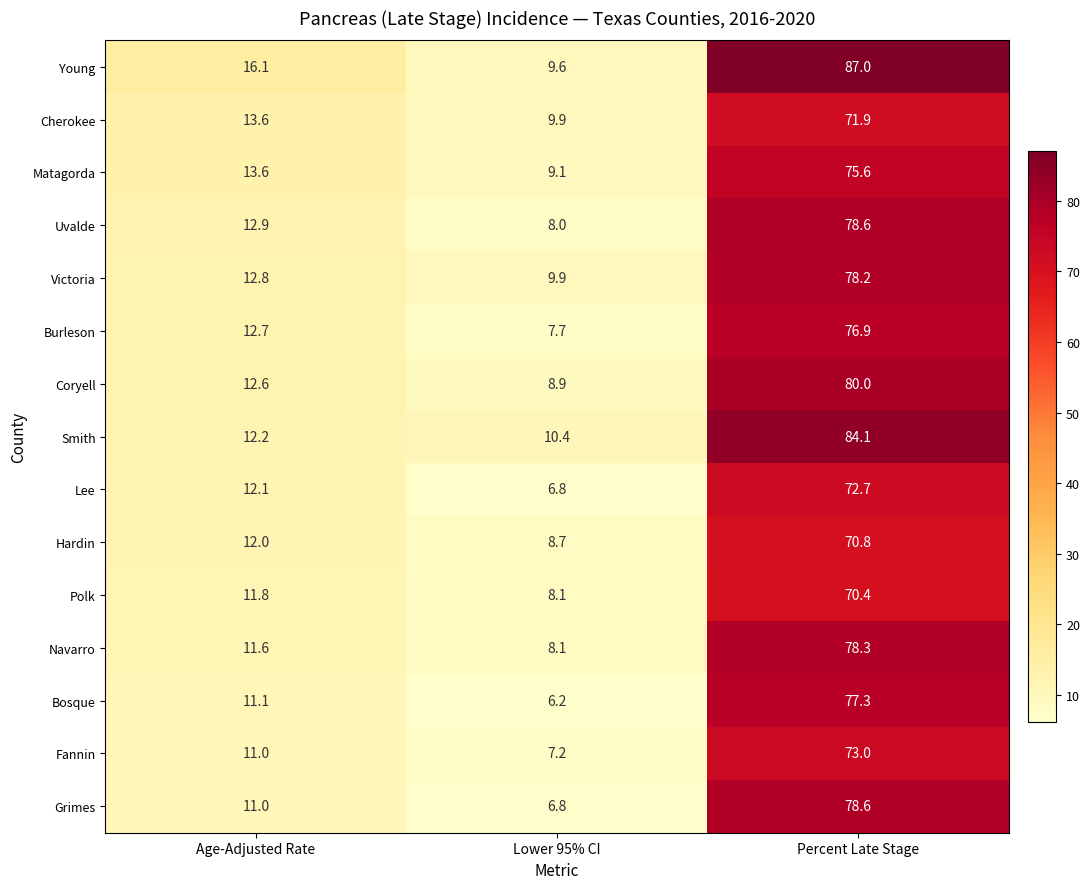

Which series has the largest range (max minus min)?

Young